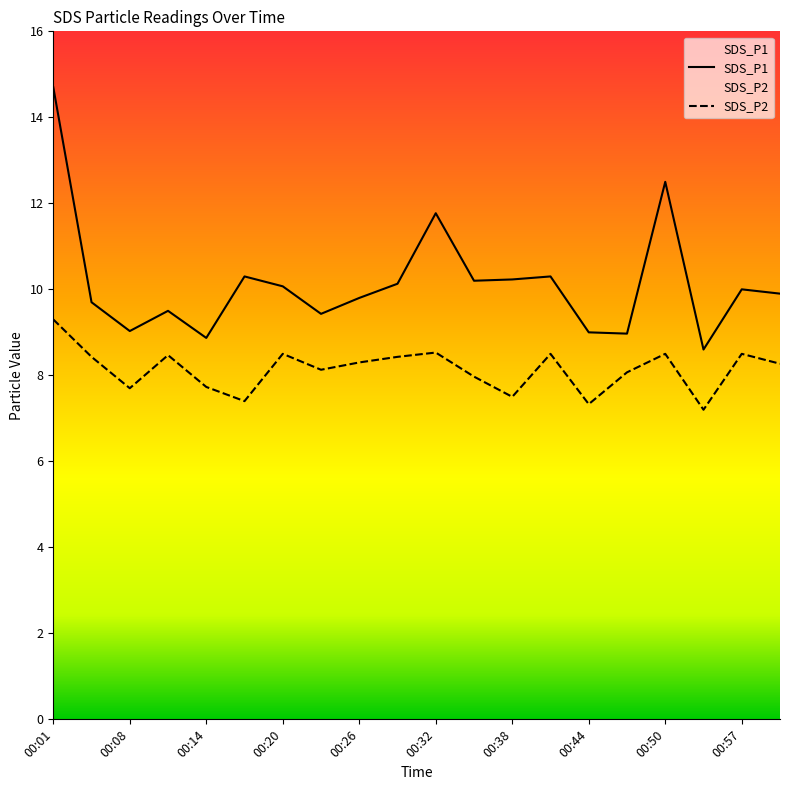

What is the highest value of the SDS_P1 series?

14.7